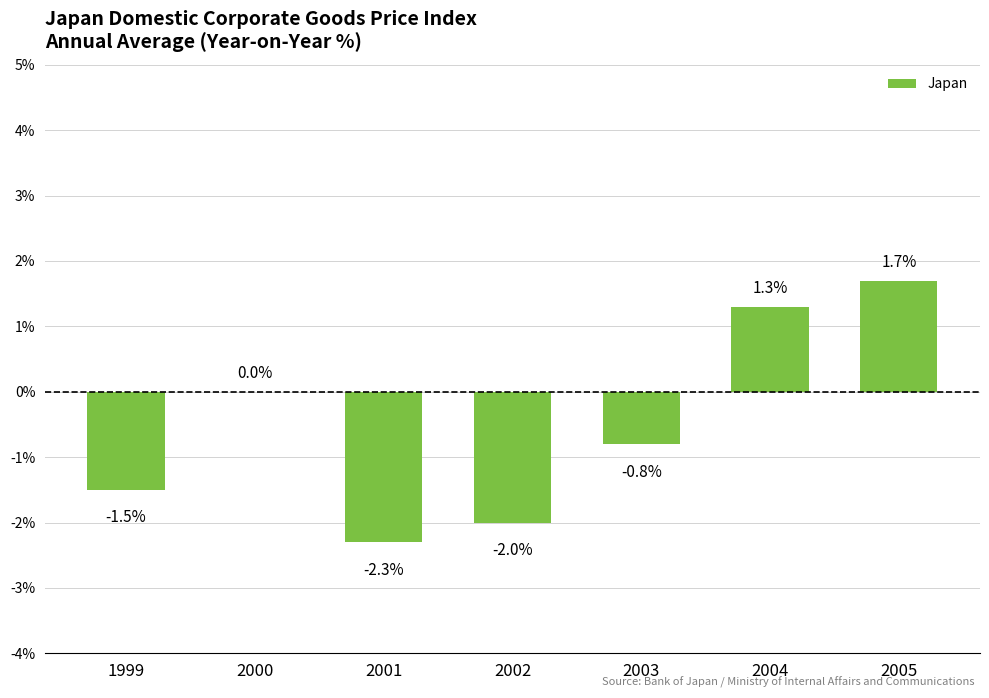

Is it true that the value at 1999 is -2.5?

False